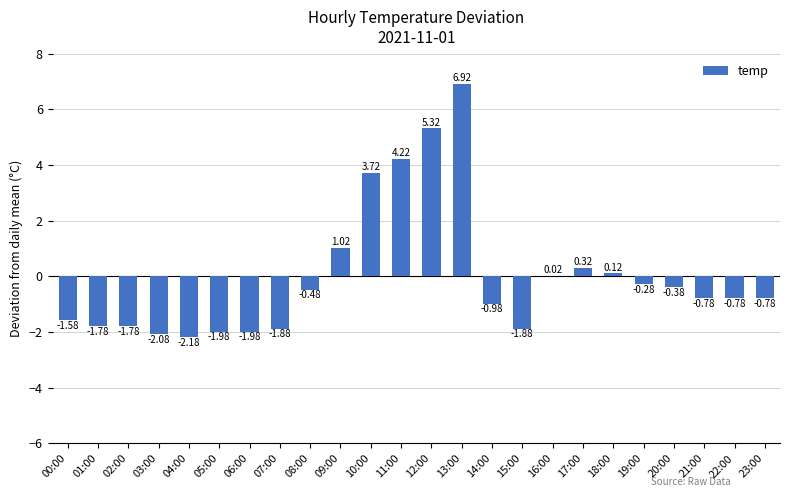

Which has a higher value, 15:00 or 19:00?

19:00